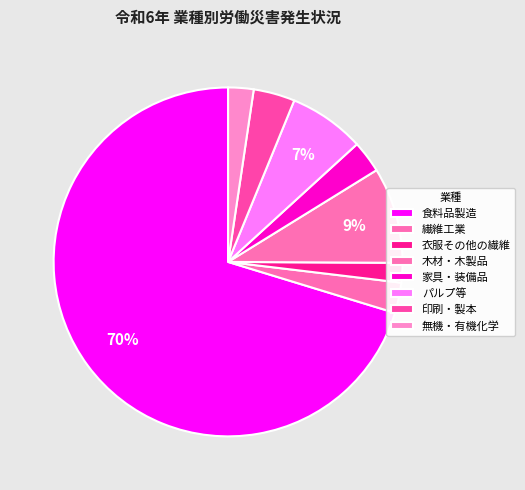

What is the total percentage of パルプ等 and 家具・装備品?

10.0%